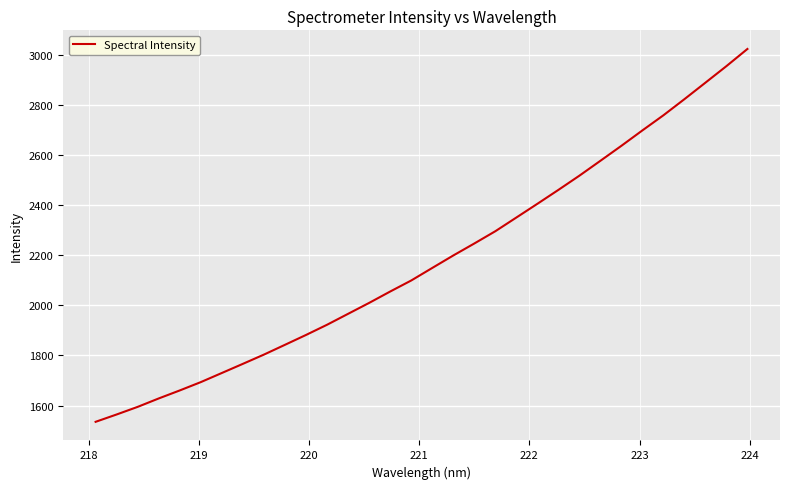

What is the maximum value shown in the chart?

3022.2